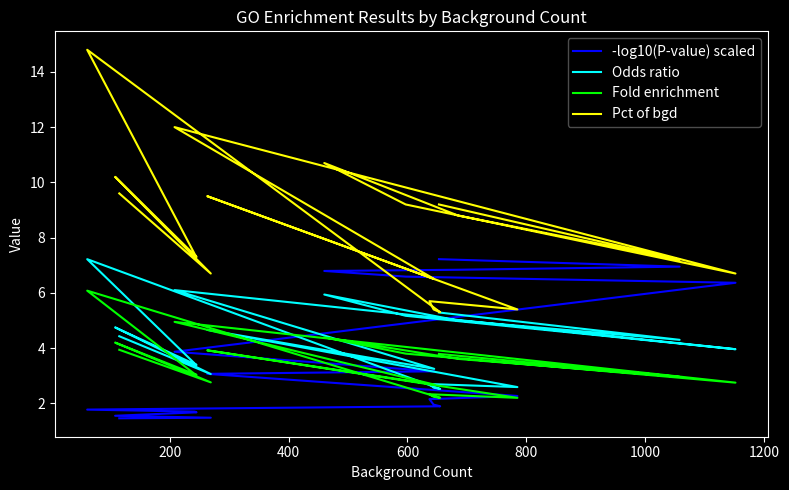

True or false: -log10(P-value) scaled has more than 1 points higher than both neighbors.

False